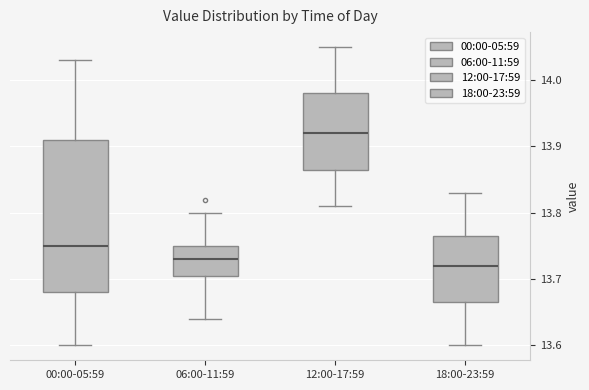

Where does the upper whisker of the box for 18:00-23:59 end on the y-axis? The values are not printed on the chart, so give them approximately, as read against the axis.

13.83